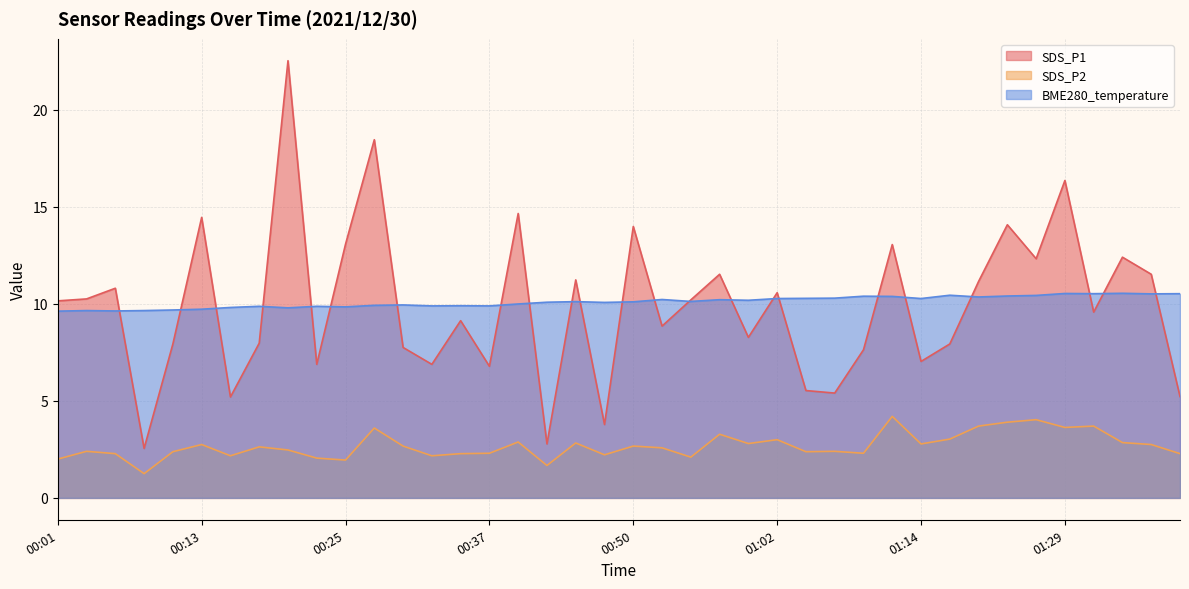

What is the value of the SDS_P2 point at the 29th from the left?

2.3